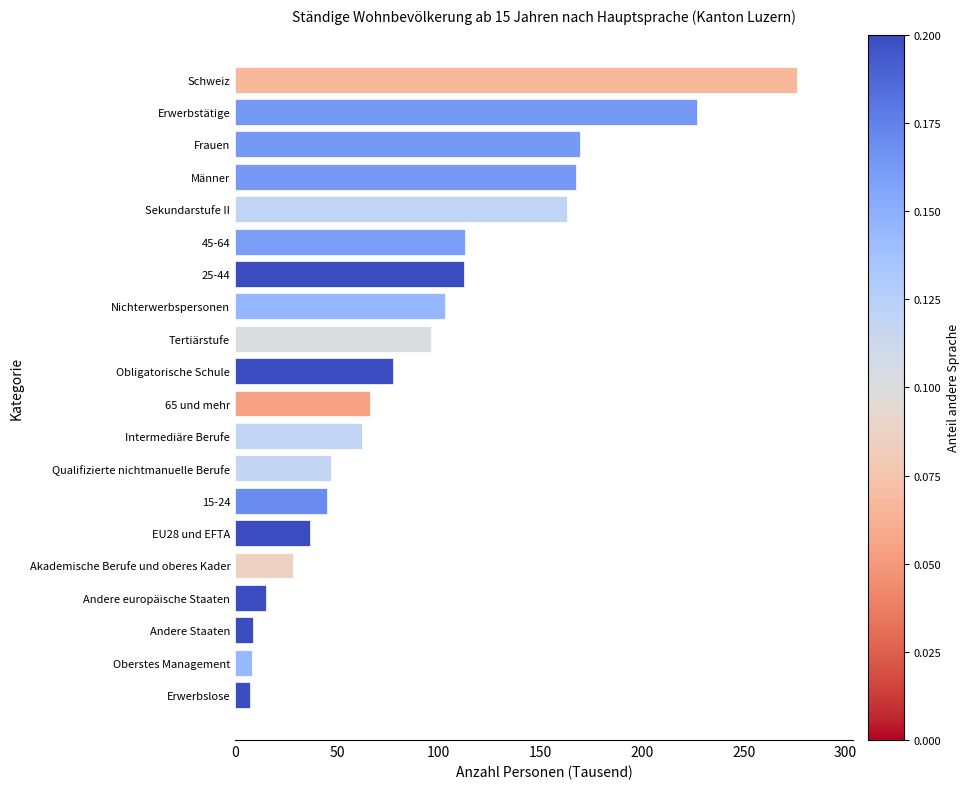

How many series are shown in this chart?

1